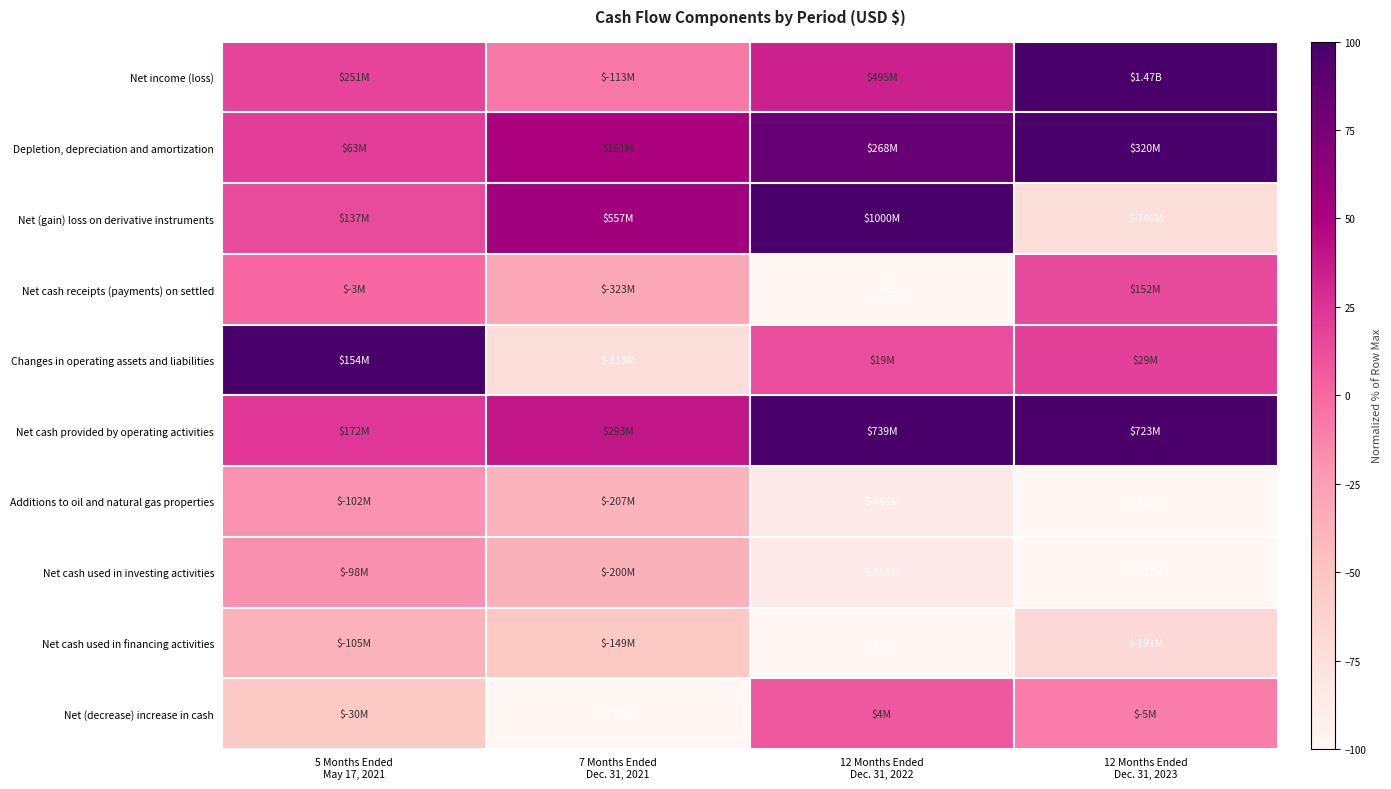

Reading left to right, what are all the values shown in this chart?

Net income (loss): 5 Months Ended
May 17, 2021=17.1	7 Months Ended
Dec. 31, 2021=-7.7	12 Months Ended
Dec. 31, 2022=33.6	12 Months Ended
Dec. 31, 2023=100.0
Depletion, depreciation and amortization: 5 Months Ended
May 17, 2021=19.6	7 Months Ended
Dec. 31, 2021=50.3	12 Months Ended
Dec. 31, 2022=83.7	12 Months Ended
Dec. 31, 2023=100.0
Net (gain) loss on derivative instruments: 5 Months Ended
May 17, 2021=13.7	7 Months Ended
Dec. 31, 2021=55.7	12 Months Ended
Dec. 31, 2022=100.0	12 Months Ended
Dec. 31, 2023=-74.1
Net cash receipts (payments) on settled: 5 Months Ended
May 17, 2021=-0.3	7 Months Ended
Dec. 31, 2021=-30.6	12 Months Ended
Dec. 31, 2022=-100.0	12 Months Ended
Dec. 31, 2023=14.4
Changes in operating assets and liabilities: 5 Months Ended
May 17, 2021=100.0	7 Months Ended
Dec. 31, 2021=-73.5	12 Months Ended
Dec. 31, 2022=12.6	12 Months Ended
Dec. 31, 2023=18.6
Net cash provided by operating activities: 5 Months Ended
May 17, 2021=23.3	7 Months Ended
Dec. 31, 2021=39.6	12 Months Ended
Dec. 31, 2022=100.0	12 Months Ended
Dec. 31, 2023=97.8
Additions to oil and natural gas properties: 5 Months Ended
May 17, 2021=-19.0	7 Months Ended
Dec. 31, 2021=-38.5	12 Months Ended
Dec. 31, 2022=-85.7	12 Months Ended
Dec. 31, 2023=-100.0
Net cash used in investing activities: 5 Months Ended
May 17, 2021=-18.2	7 Months Ended
Dec. 31, 2021=-37.2	12 Months Ended
Dec. 31, 2022=-85.3	12 Months Ended
Dec. 31, 2023=-100.0
Net cash used in financing activities: 5 Months Ended
May 17, 2021=-37.9	7 Months Ended
Dec. 31, 2021=-53.8	12 Months Ended
Dec. 31, 2022=-100.0	12 Months Ended
Dec. 31, 2023=-69.1
Net (decrease) increase in cash: 5 Months Ended
May 17, 2021=-54.2	7 Months Ended
Dec. 31, 2021=-100.0	12 Months Ended
Dec. 31, 2022=7.1	12 Months Ended
Dec. 31, 2023=-9.5